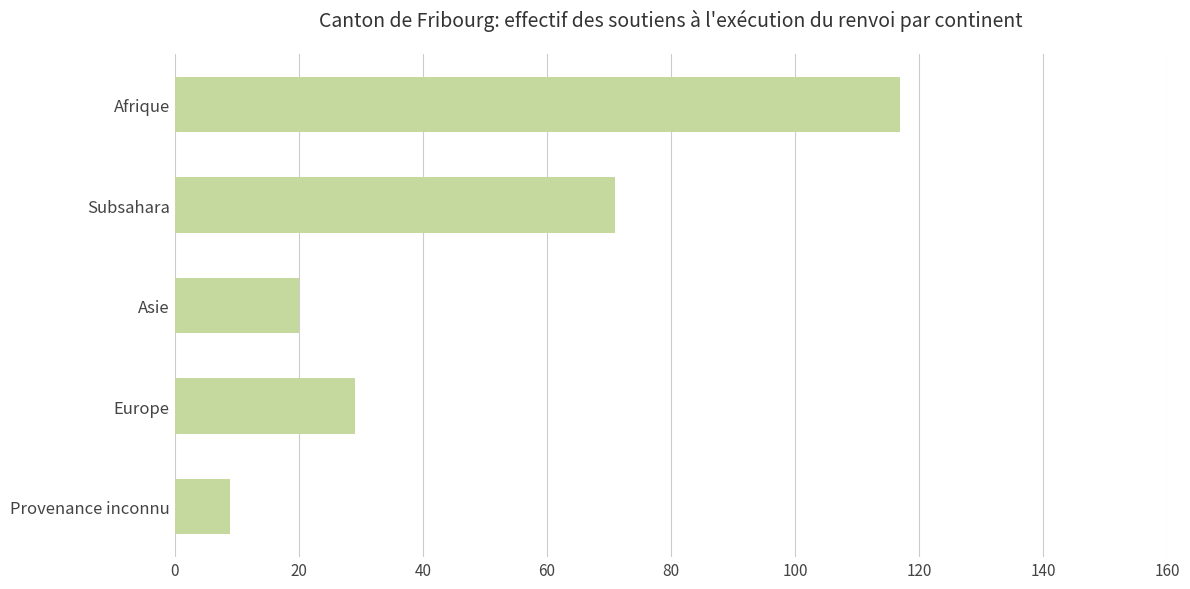

Is it true that the value at Europe is 29?

True